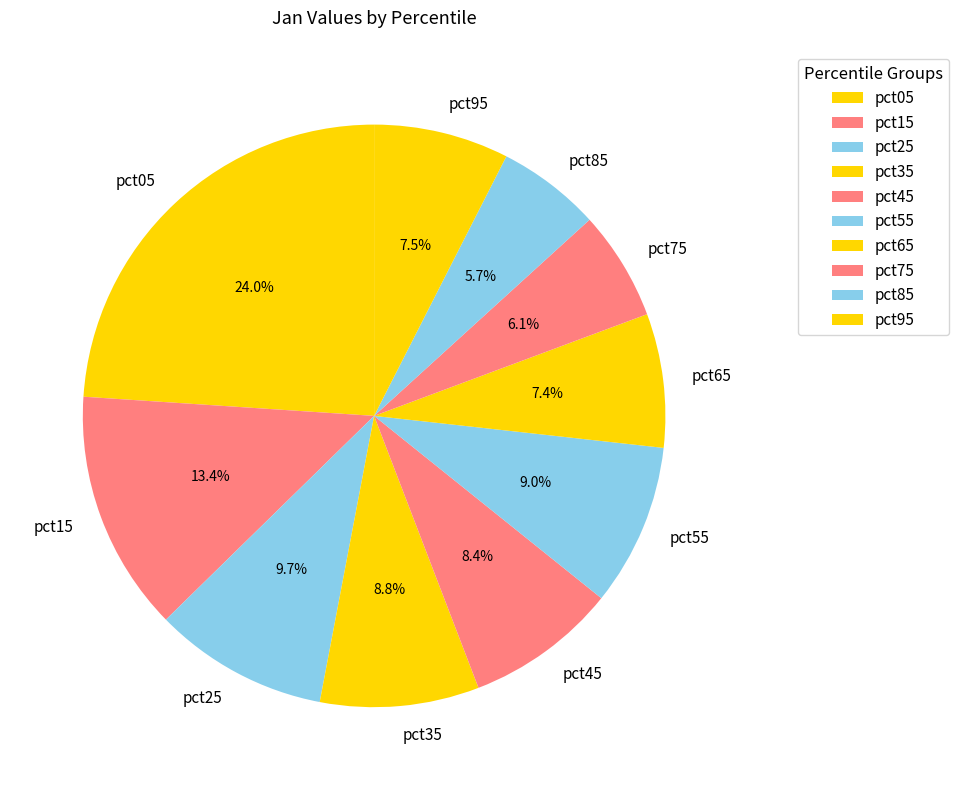

The pct55 slice represents 1% of the pie. True or false?

False